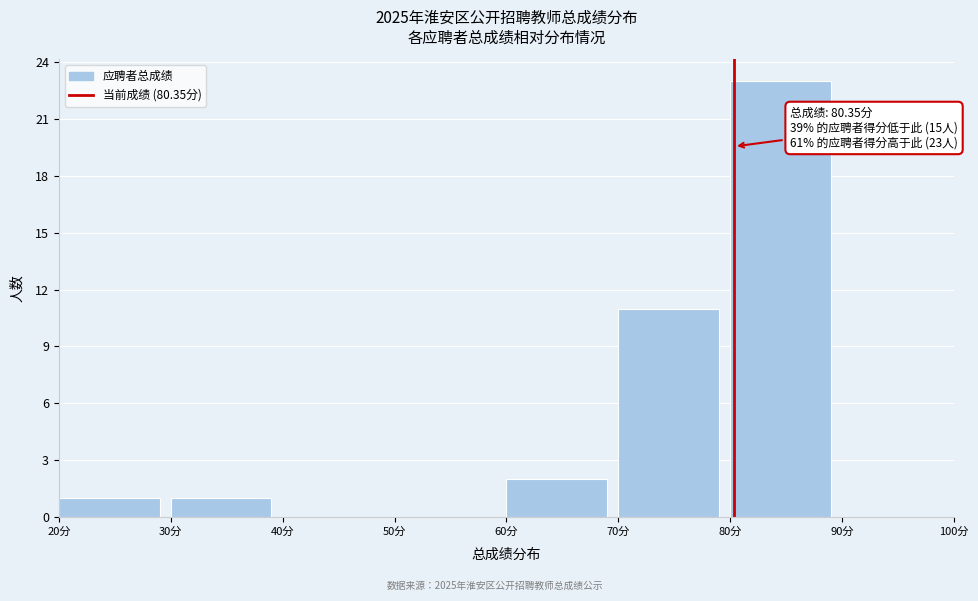

Which range on the x-axis has the tallest bar?

80 to 90